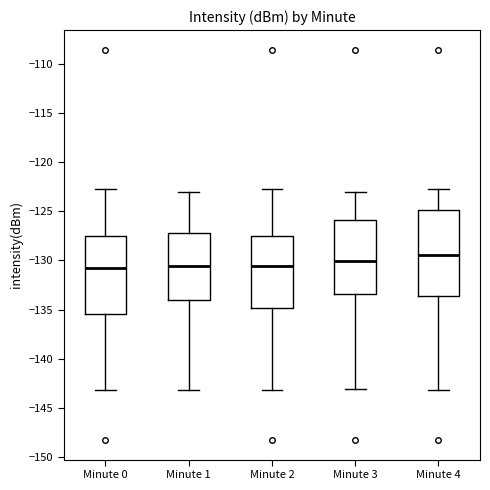

Reading left to right, read every box against the y-axis: the position of its median line, the range the box covers, and the ends of its whiskers. The values are not printed on the chart, so give them approximately, as read against the axis.

Minute 0: median -130.5, box -135.5 to -127.5, whiskers -143.0 to -123.0
Minute 1: median -130.5, box -134.0 to -127.0, whiskers -143.0 to -123.0
Minute 2: median -130.5, box -135.0 to -127.5, whiskers -143.0 to -123.0
Minute 3: median -130.0, box -133.5 to -126.0, whiskers -143.0 to -123.0
Minute 4: median -129.5, box -133.5 to -125.0, whiskers -143.0 to -123.0